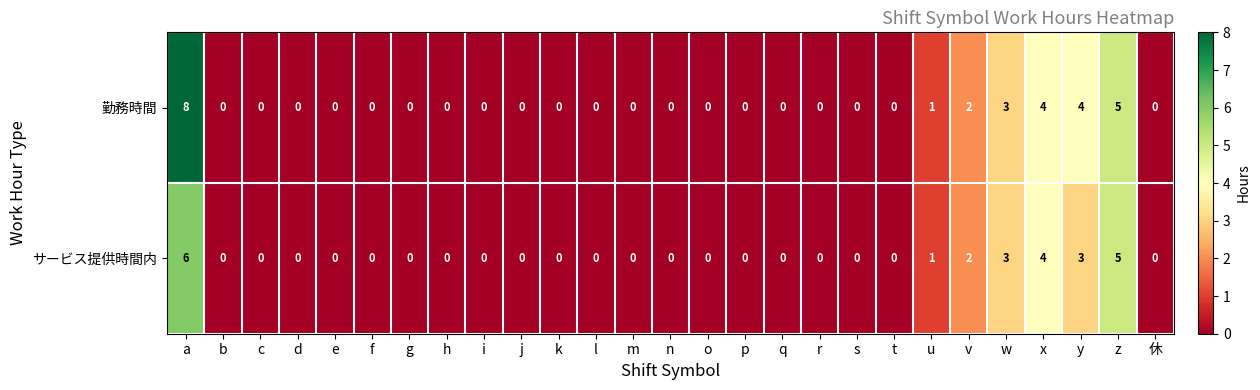

At which category is the sum across all series the highest?

a